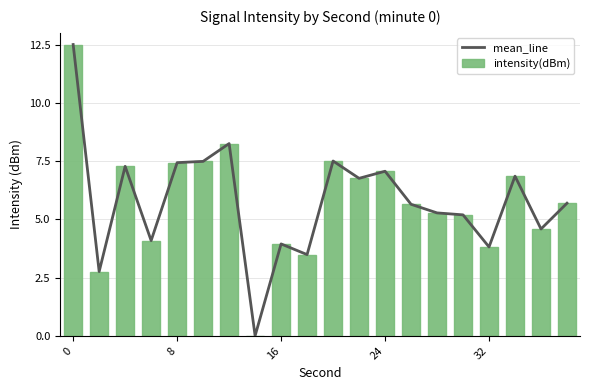

Count the number of data series in this chart.

2